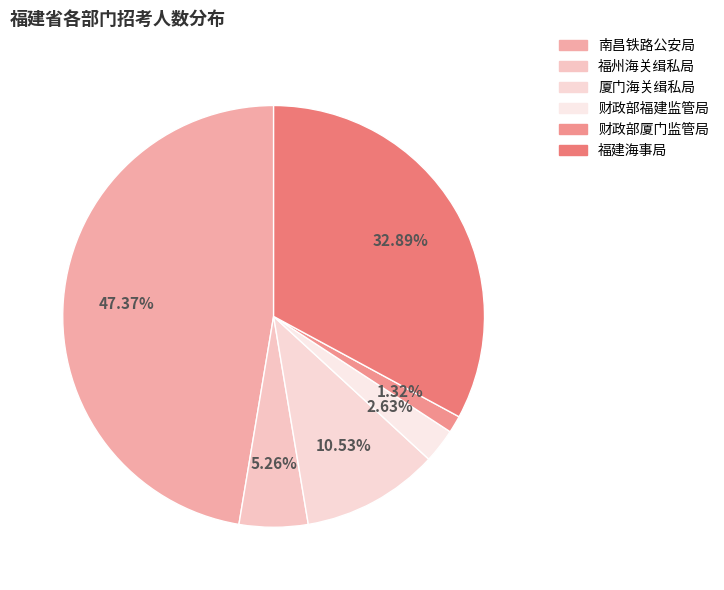

How many segments does this pie chart have?

6